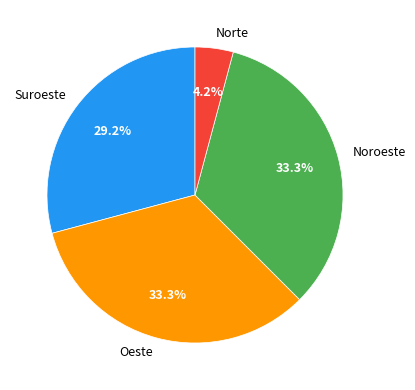

How much of the chart is everything except Suroeste?

70.8%